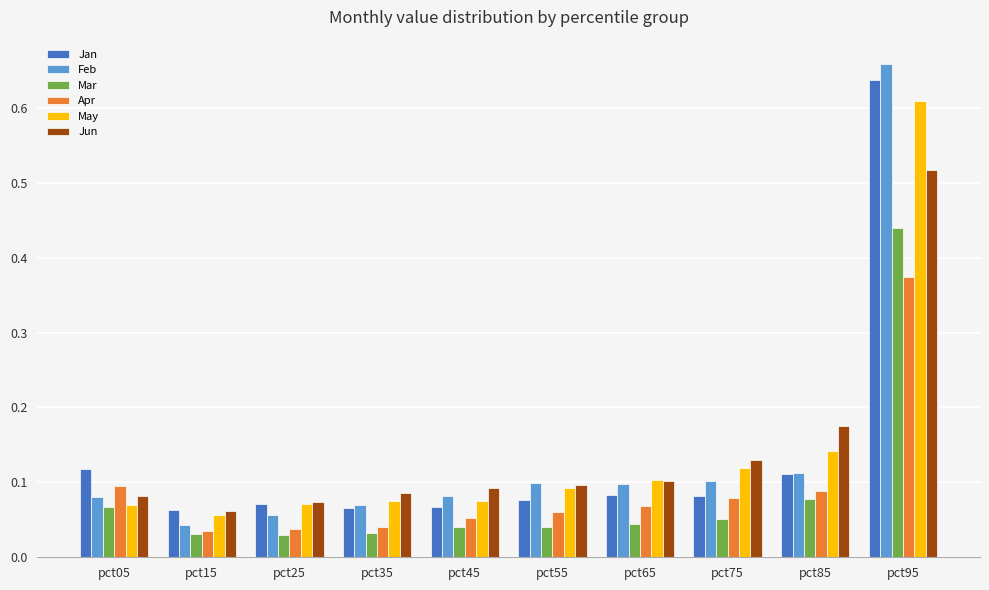

Is the value of Mar at pct95 greater than the value of Jan at pct25?

Yes